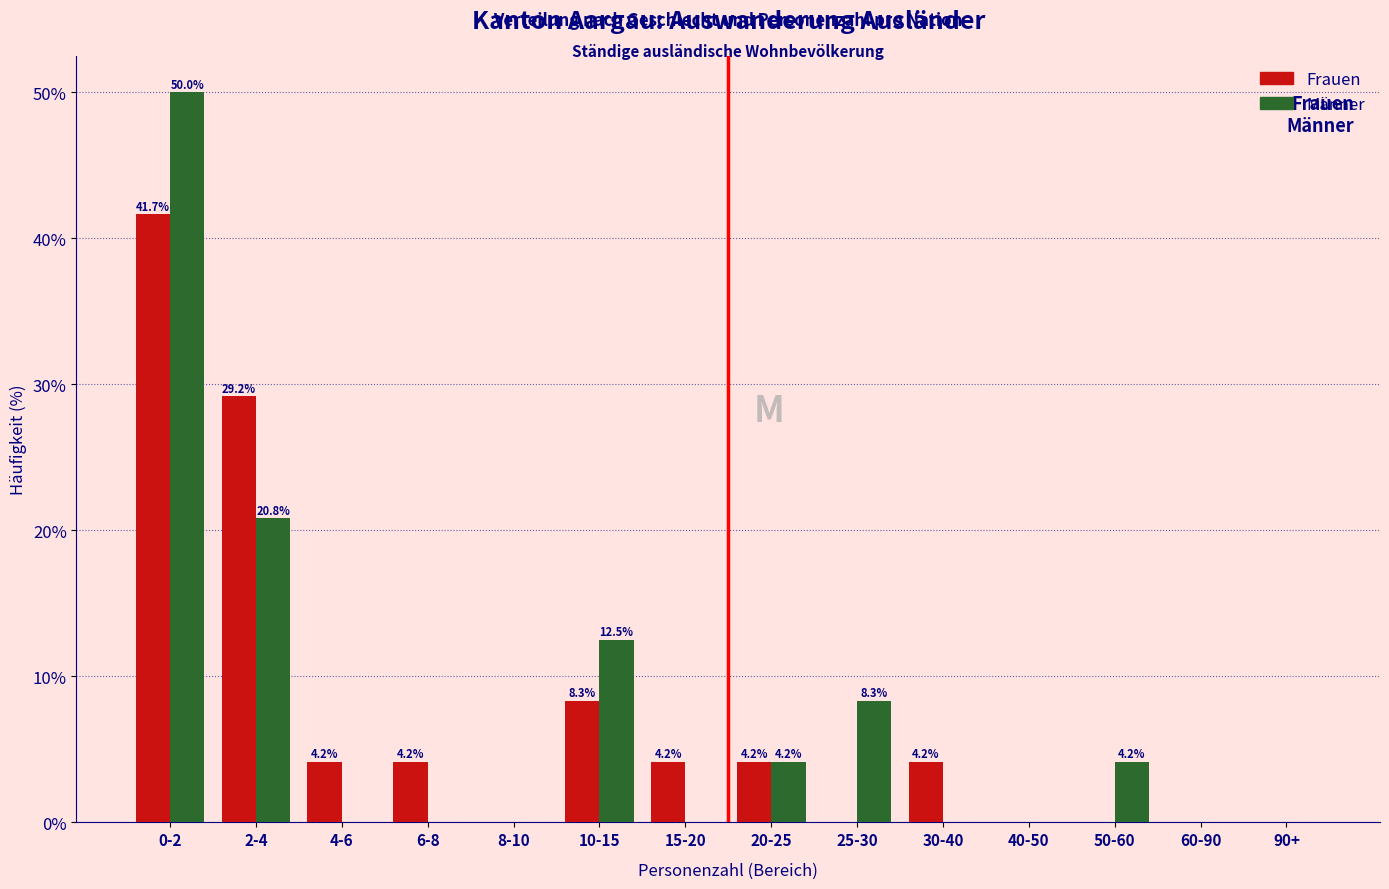

Reading right to left, list all the values displayed in this chart.

Frauen: 90+=0.0	60-90=0.0	50-60=0.0	40-50=0.0	30-40=4.2	25-30=0.0	20-25=4.2	15-20=4.2	10-15=8.3	8-10=0.0	6-8=4.2	4-6=4.2	2-4=29.2	0-2=41.7
Männer: 90+=0.0	60-90=0.0	50-60=4.2	40-50=0.0	30-40=0.0	25-30=8.3	20-25=4.2	15-20=0.0	10-15=12.5	8-10=0.0	6-8=0.0	4-6=0.0	2-4=20.8	0-2=50.0